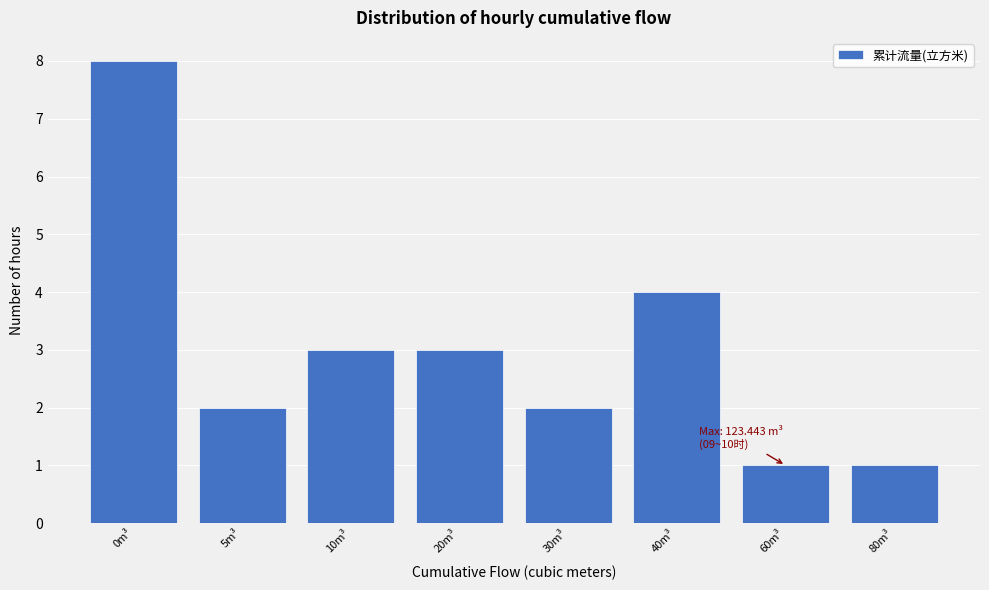

Reading left to right, transcribe all the data shown in this chart.

0m³=8	5m³=2	10m³=3	20m³=3	30m³=2	40m³=4	60m³=1	80m³=1